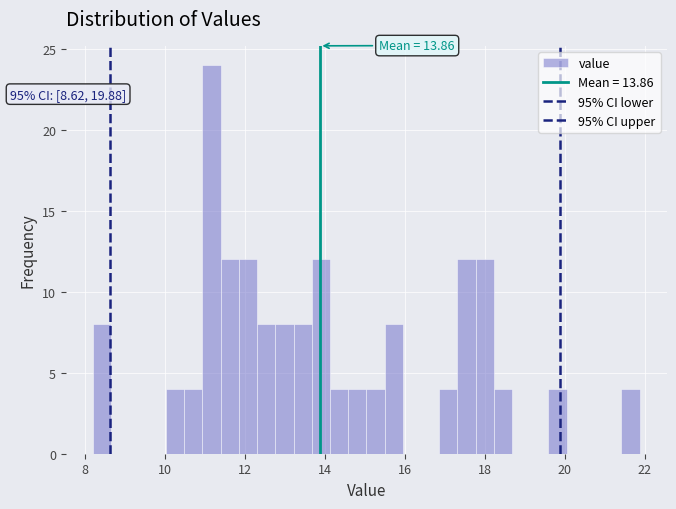

Read against the x-axis, roughly where is the centre of the tallest bar?

11.2